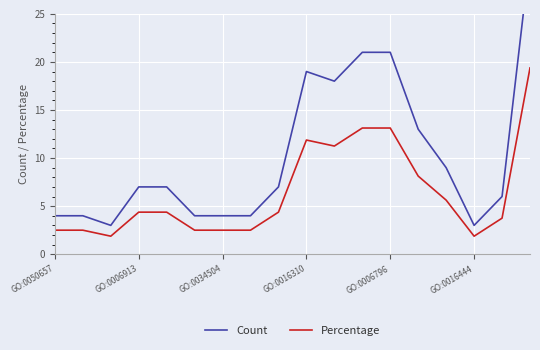

What is the highest value of the Percentage series?

19.4